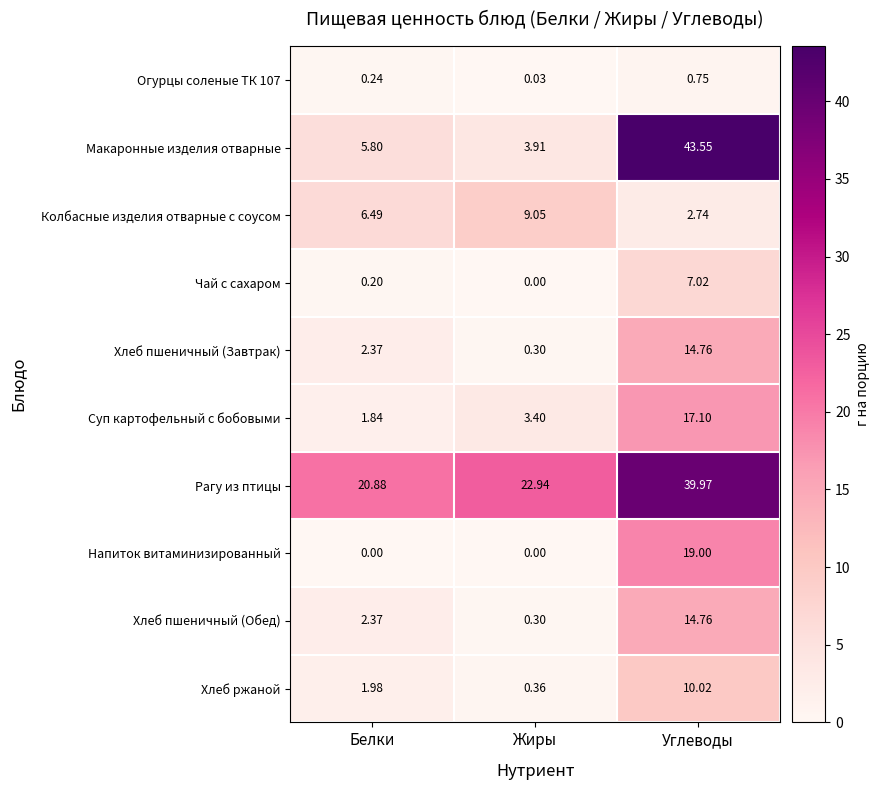

At which label does Колбасные изделия отварные с соусом reach its peak?

Жиры